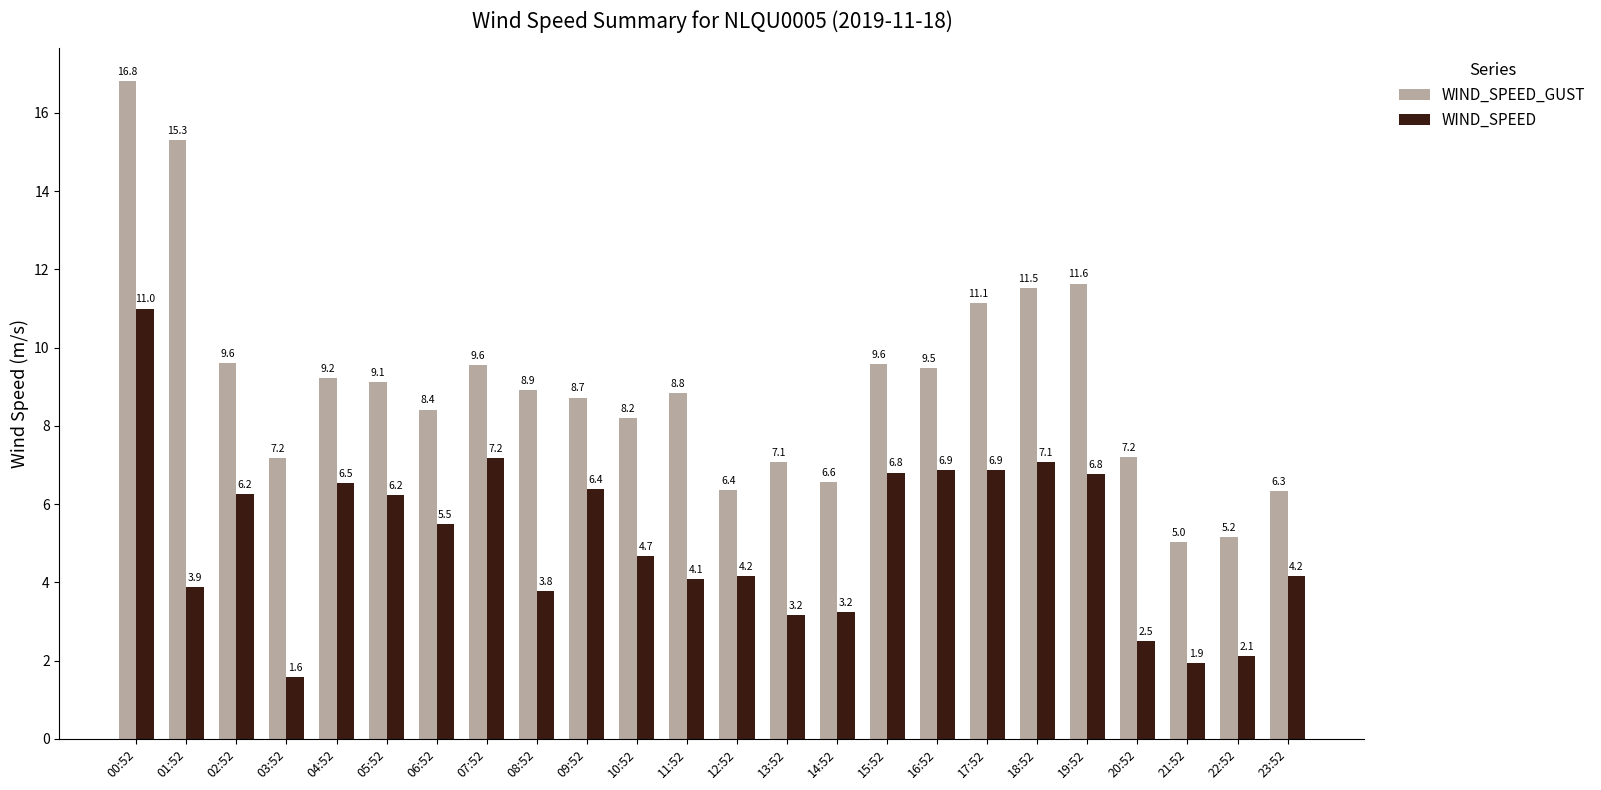

Rank the series at 01:52 from highest to lowest value.

WIND_SPEED_GUST, WIND_SPEED